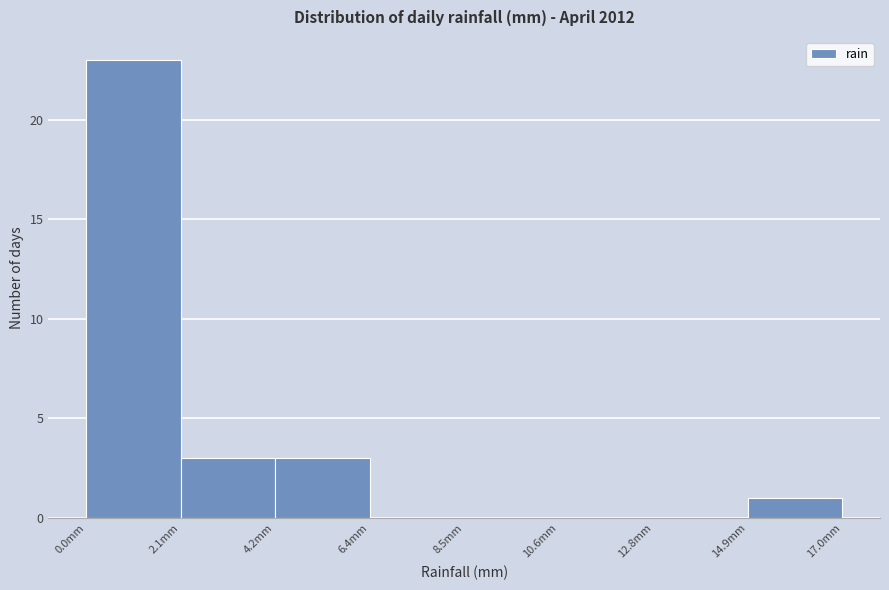

How tall is the bar that spans 15.0 to 17.0 on the x-axis? Neither the bar edges nor the heights are printed on the chart, so give them approximately, as read against the axes.

1